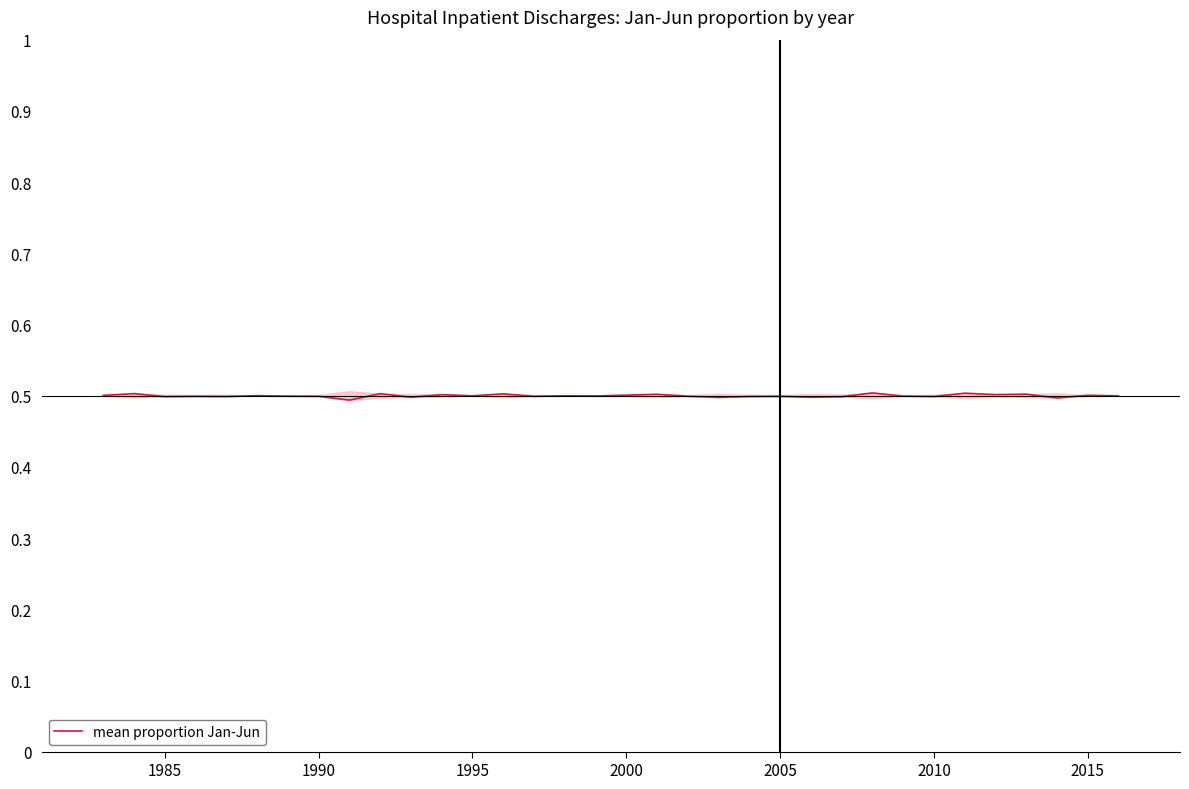

The value at 2010 is 0.5. True or false?

True